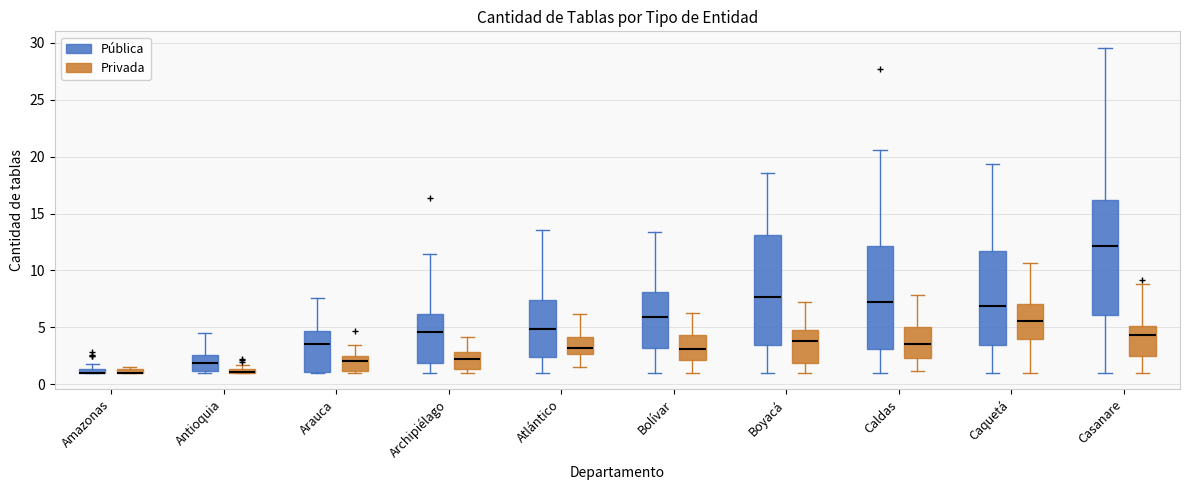

Where is the upper edge of the box for Boyacá (Pública) on the y-axis? The values are not printed on the chart, so give them approximately, as read against the axis.

13.0